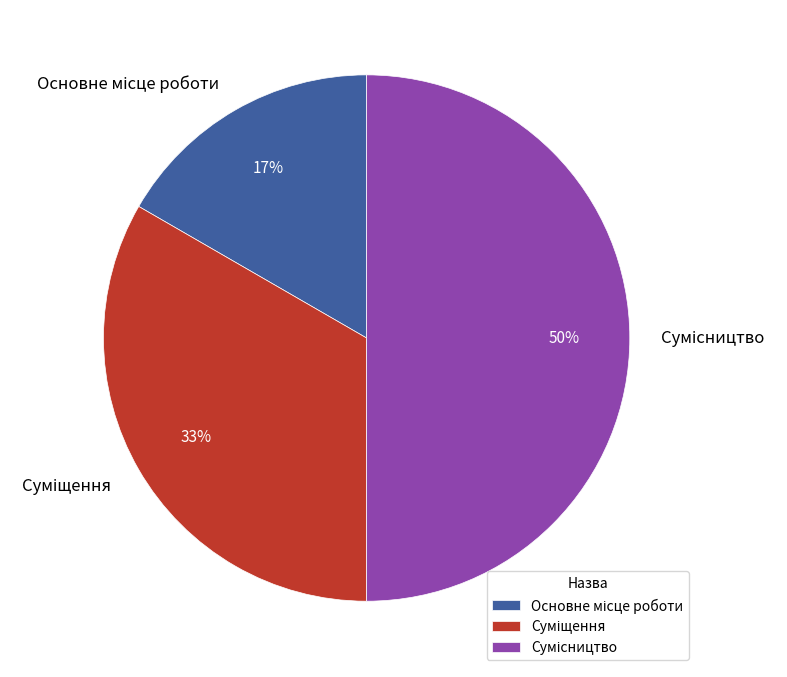

To the nearest percent, what is the difference between the largest and smallest slice percentages?

33%